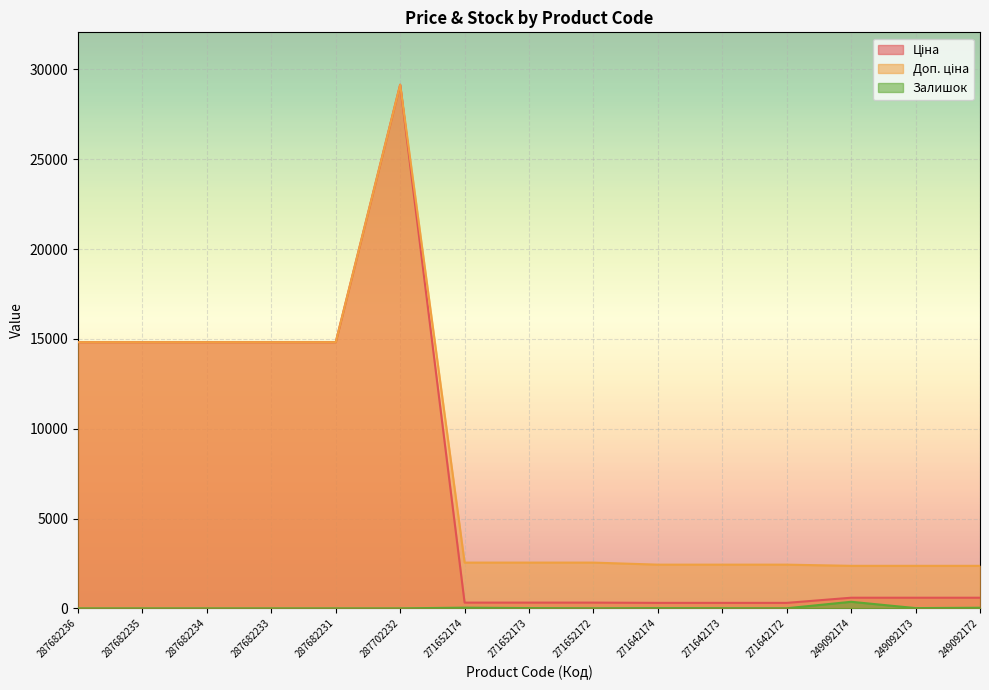

Where is Доп. ціна nearest to the value 15759?

287682236